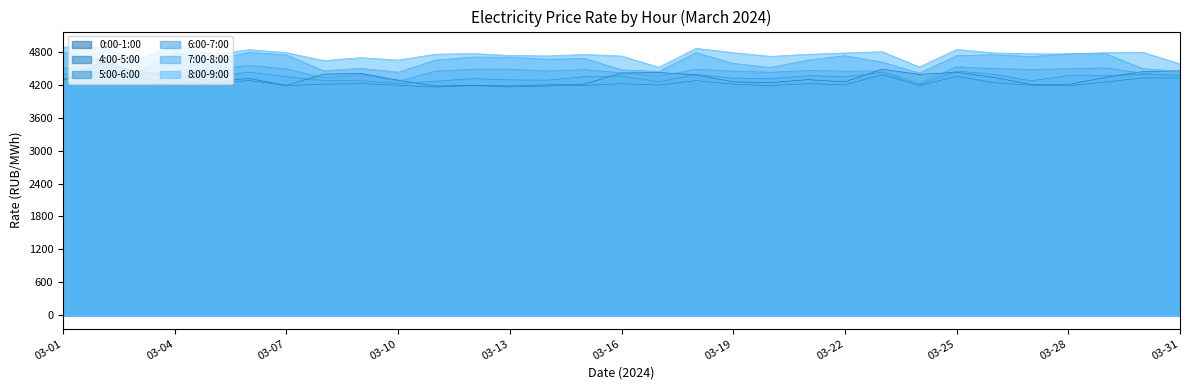

Rank the categories by 7:00-8:00 value from highest to lowest.

03-04, 03-01, 03-06, 03-18, 03-28, 03-29, 03-26, 03-07, 03-22, 03-25, 03-27, 03-12, 03-13, 03-15, 03-14, 03-02, 03-05, 03-21, 03-11, 03-23, 03-19, 03-20, 03-09, 03-30, 03-16, 03-08, 03-31, 03-17, 03-03, 03-10, 03-24